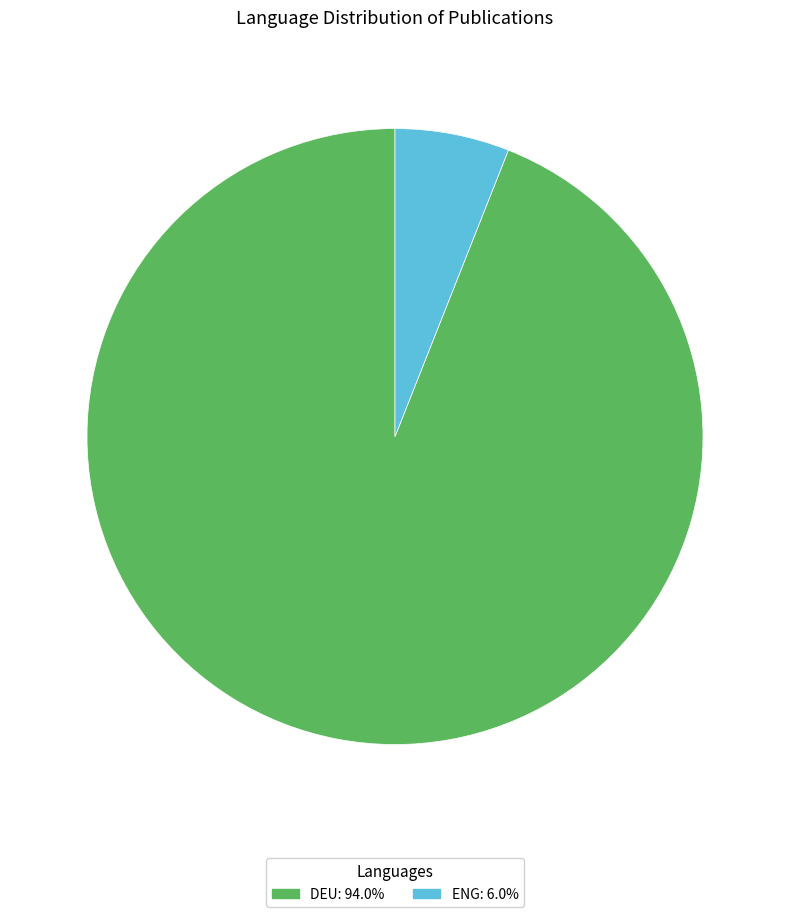

How many slices are in this pie chart?

2